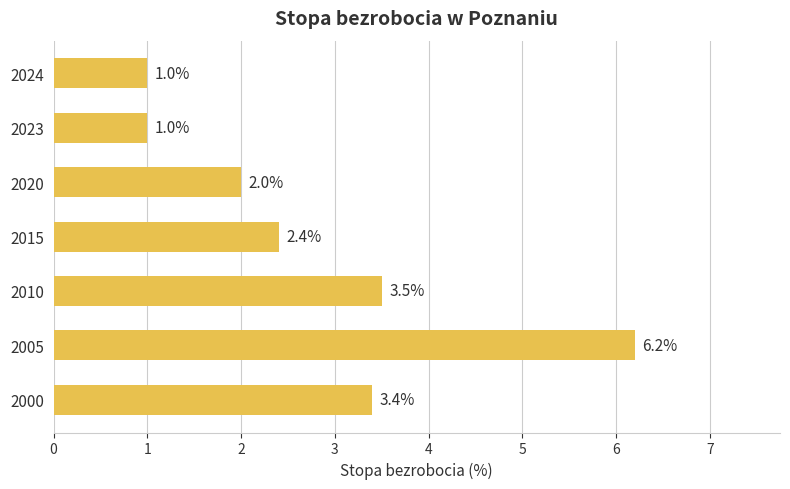

Is it true that the value at 2000 is 1.4?

False